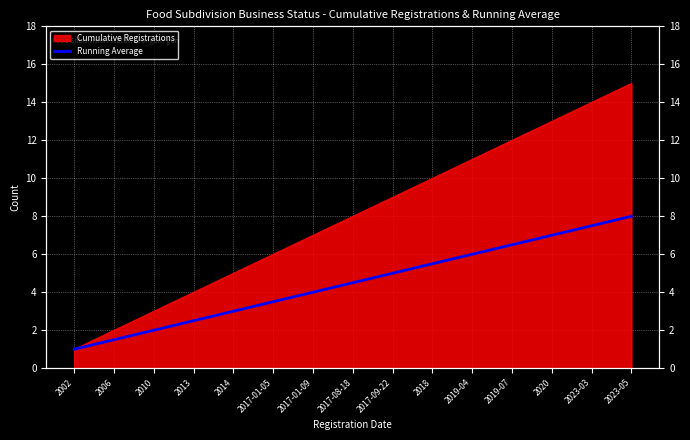

What is the smallest value displayed?

1.0